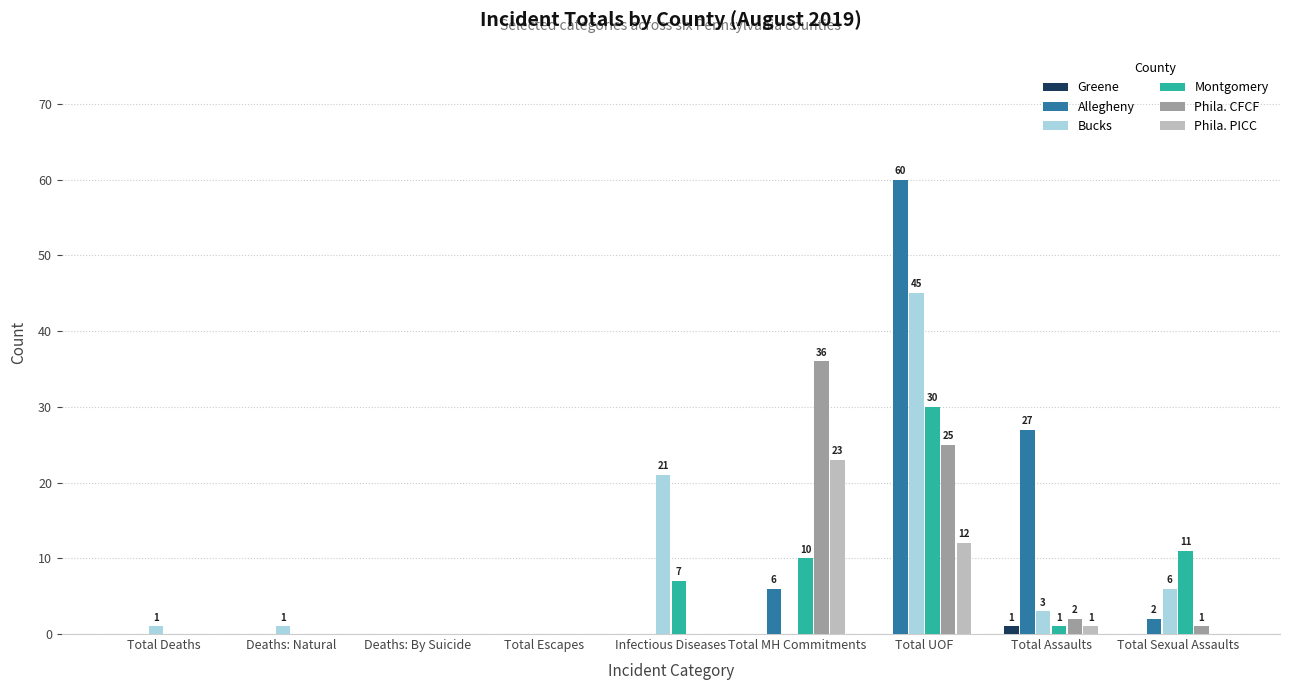

At which category is the sum across all series the highest?

Total UOF